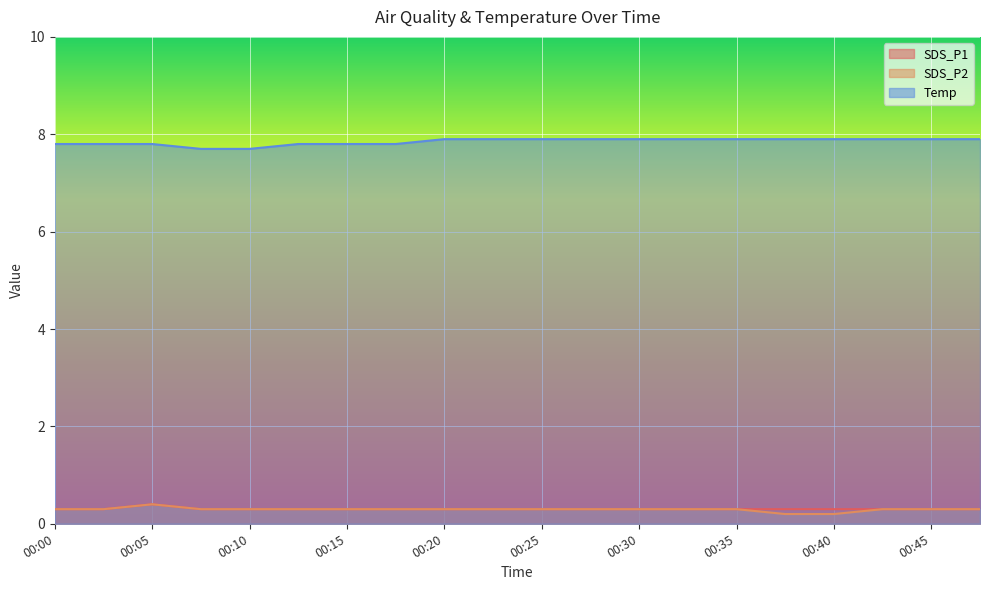

Which series has the widest spread of values?

Temp